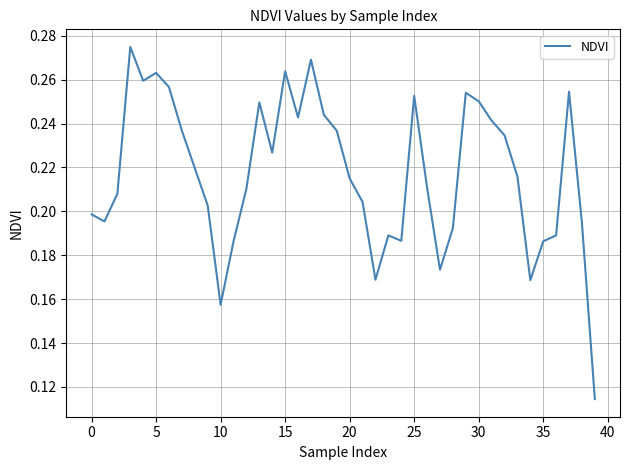

What is the minimum value shown in the chart?

0.1